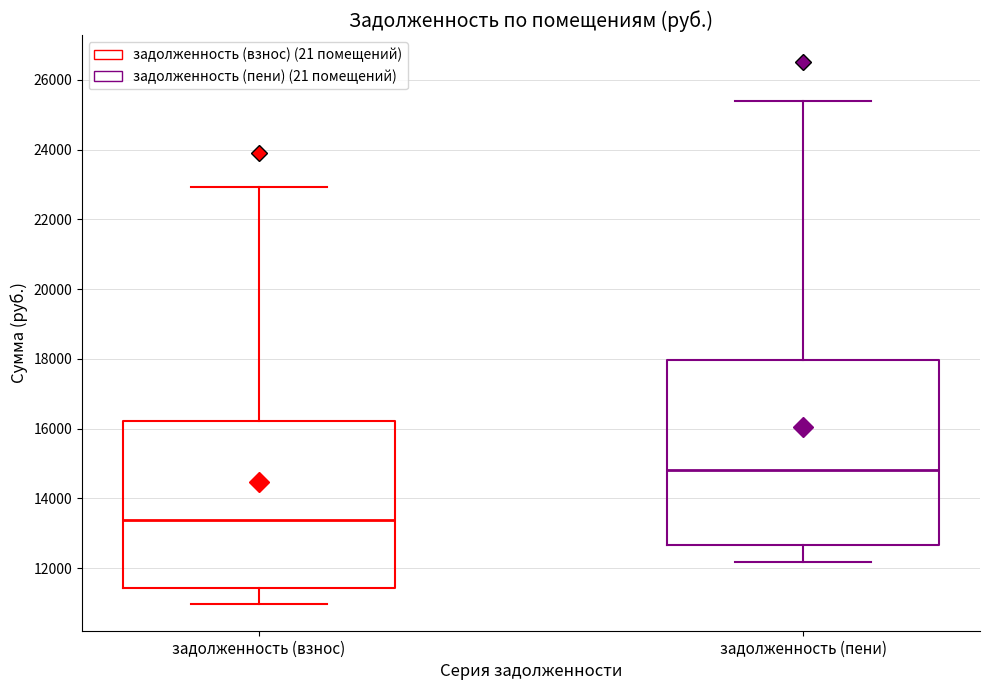

Where is the lower edge of the box for задолженность (пени) on the y-axis? The values are not printed on the chart, so give them approximately, as read against the axis.

12600